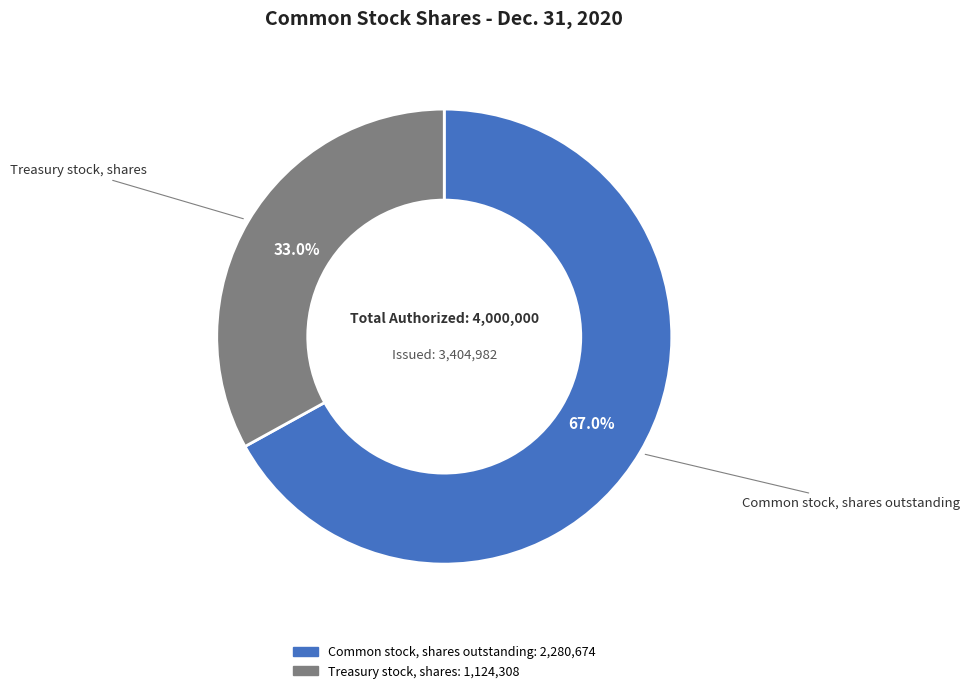

The Treasury stock, shares slice represents 33% of the pie. True or false?

True